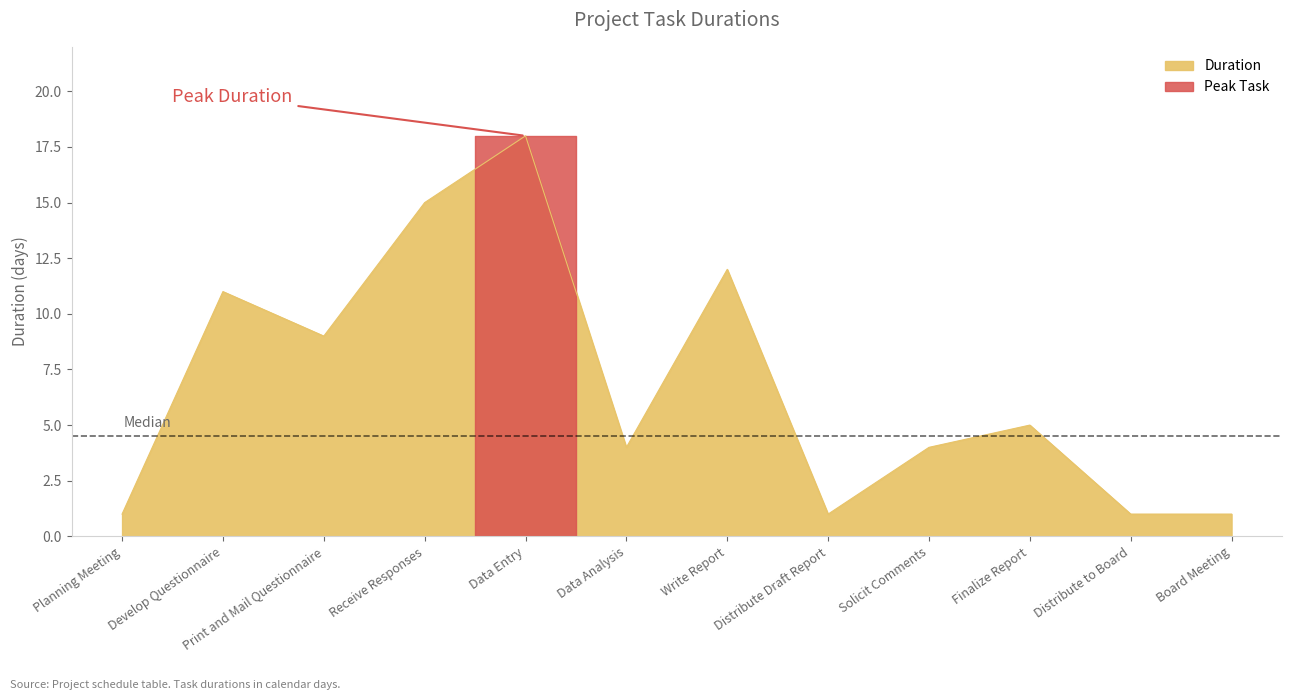

Reading left to right, transcribe all the data shown in this chart.

Planning Meeting=1	Develop Questionnaire=11	Print and Mail Questionnaire=9	Receive Responses=15	Data Entry=18	Data Analysis=4	Write Report=12	Distribute Draft Report=1	Solicit Comments=4	Finalize Report=5	Distribute to Board=1	Board Meeting=1